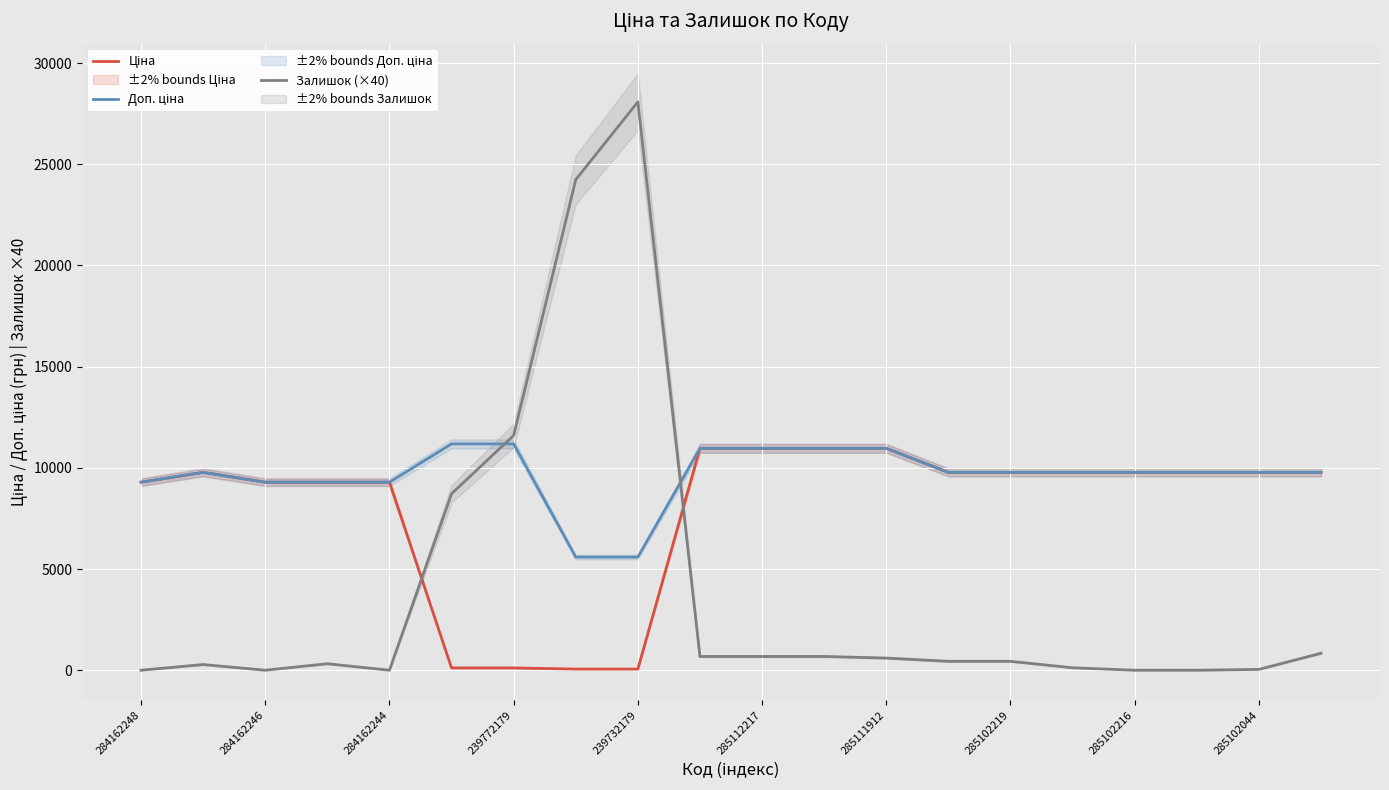

True or false: Залишок (×40) has more than 1 interior local peaks.

True